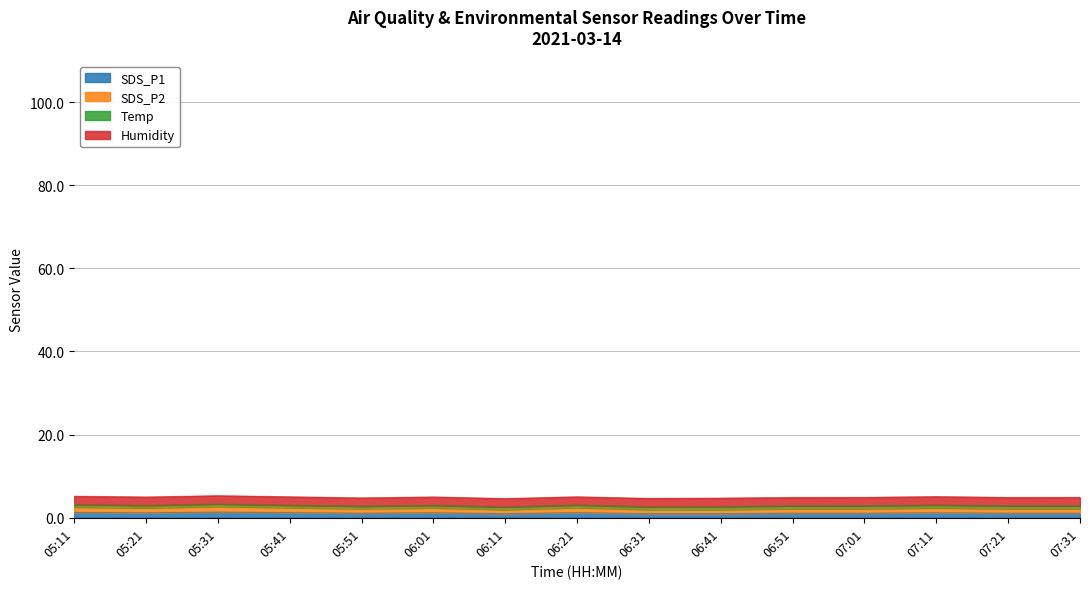

What is the label of the 13th point from the left?

07:11